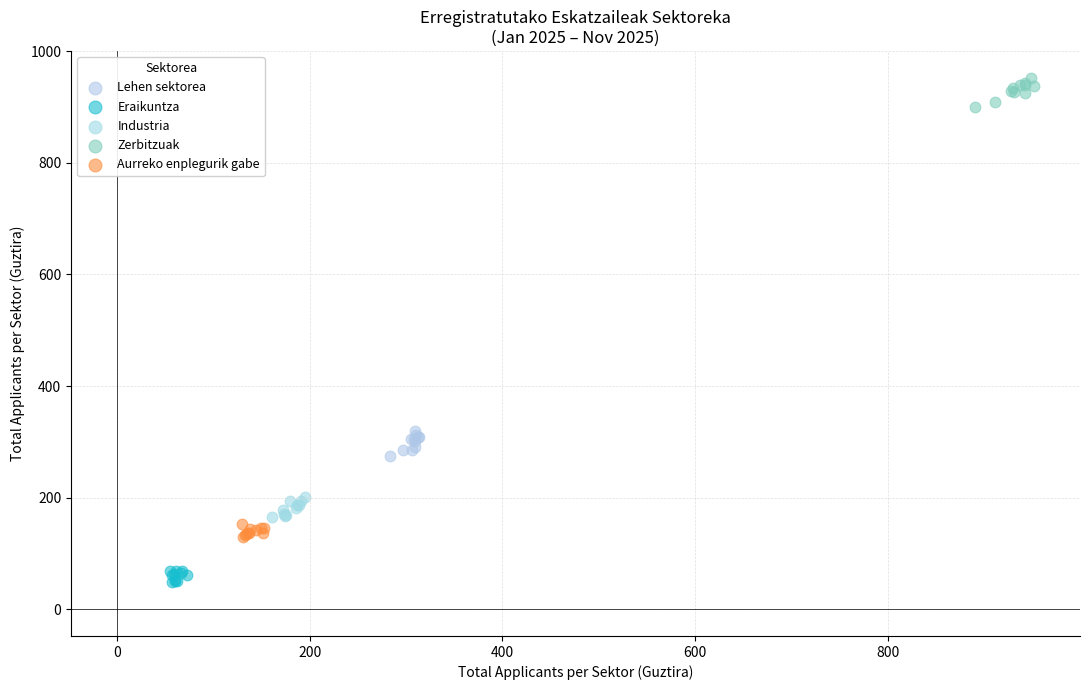

Which series reaches the maximum Y coordinate?

Zerbitzuak